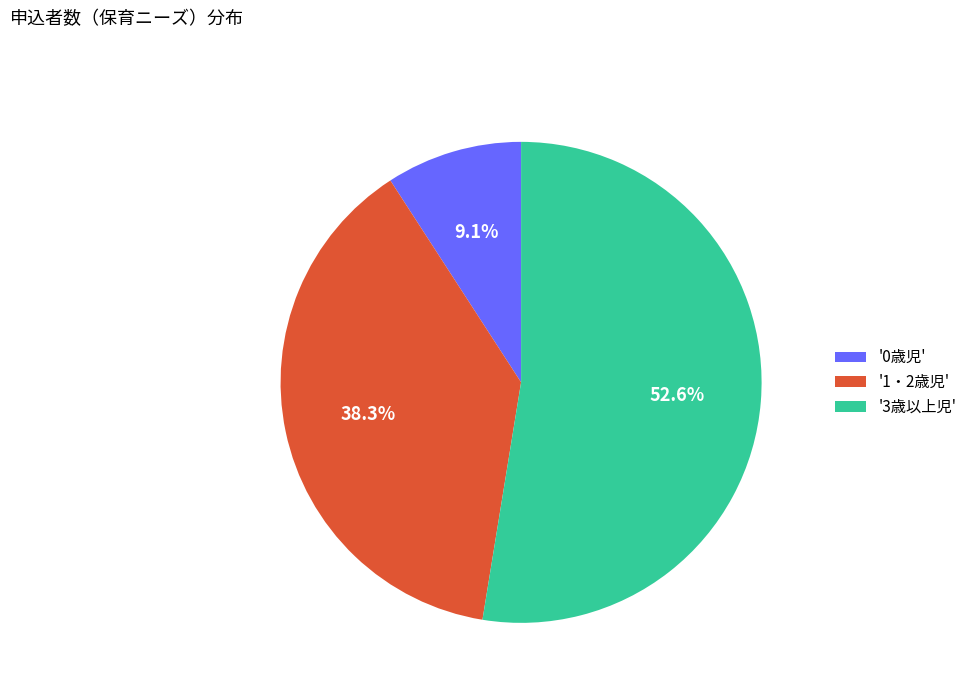

How much of the chart is everything except '0歳児'?

90.9%